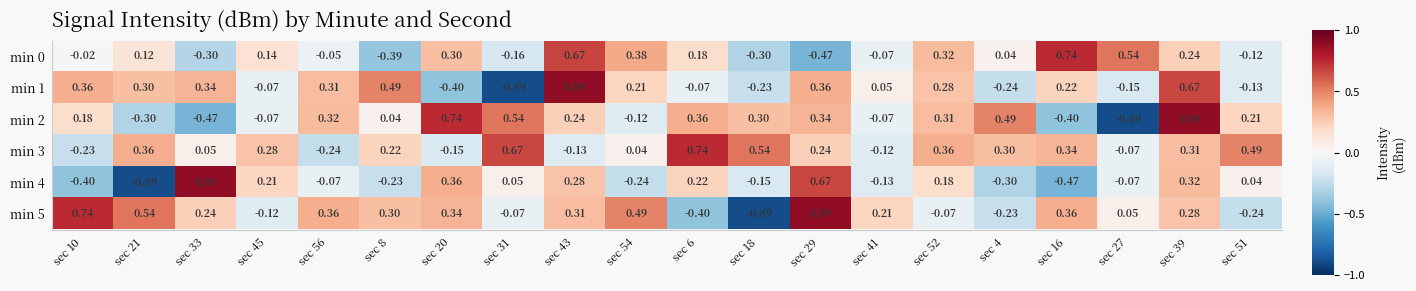

Is the value of min 0 at sec 29 greater than the value of min 3 at sec 43?

No